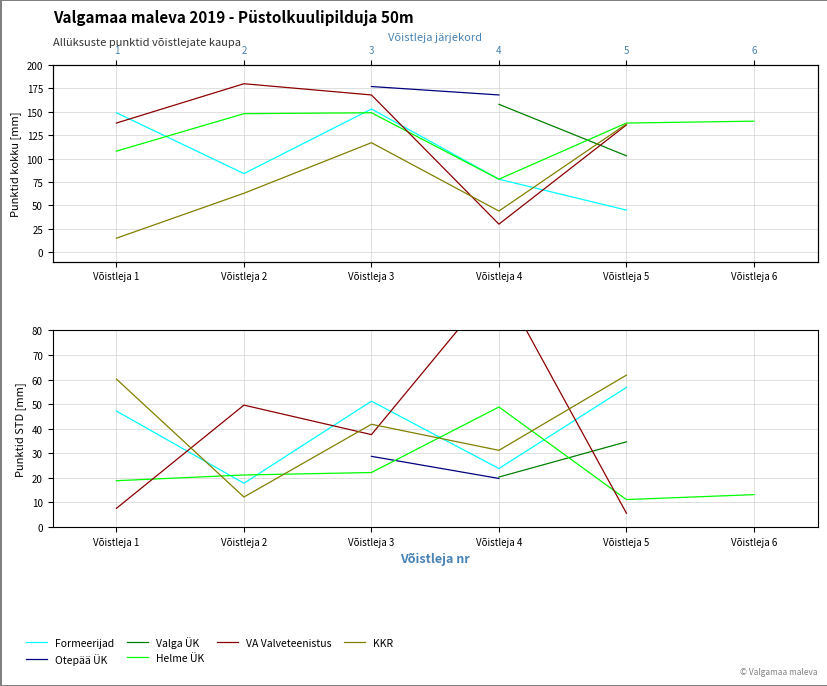

List the labels in order of Formeerijad value, smallest first.

Võistleja 2, Võistleja 4, Võistleja 1, Võistleja 3, Võistleja 5, Võistleja 6